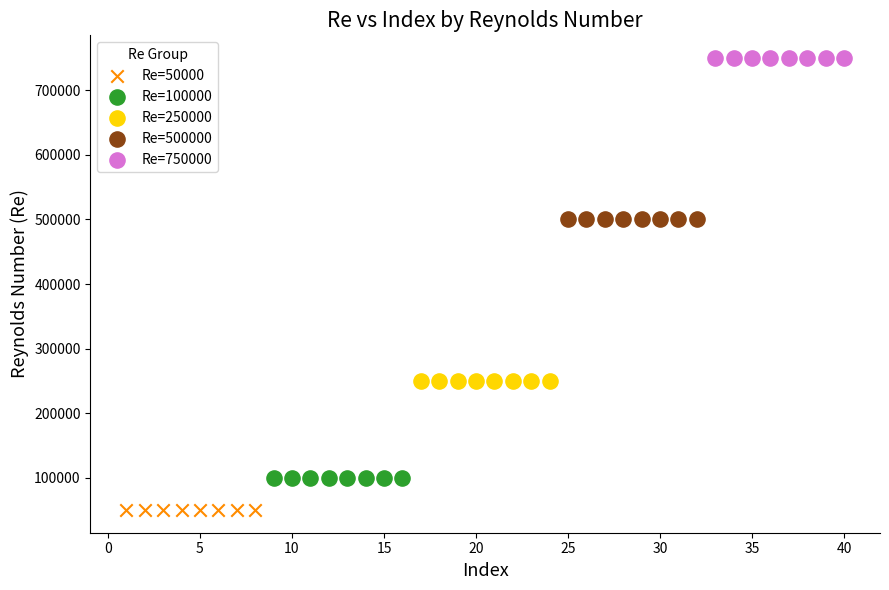

Which series contains the highest Y value?

Re=750000